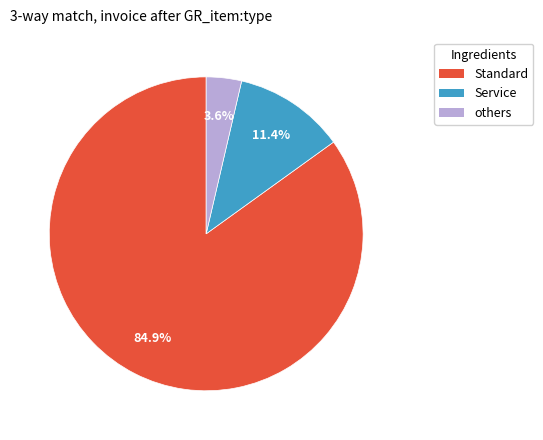

Is there a majority slice in this chart?

Yes